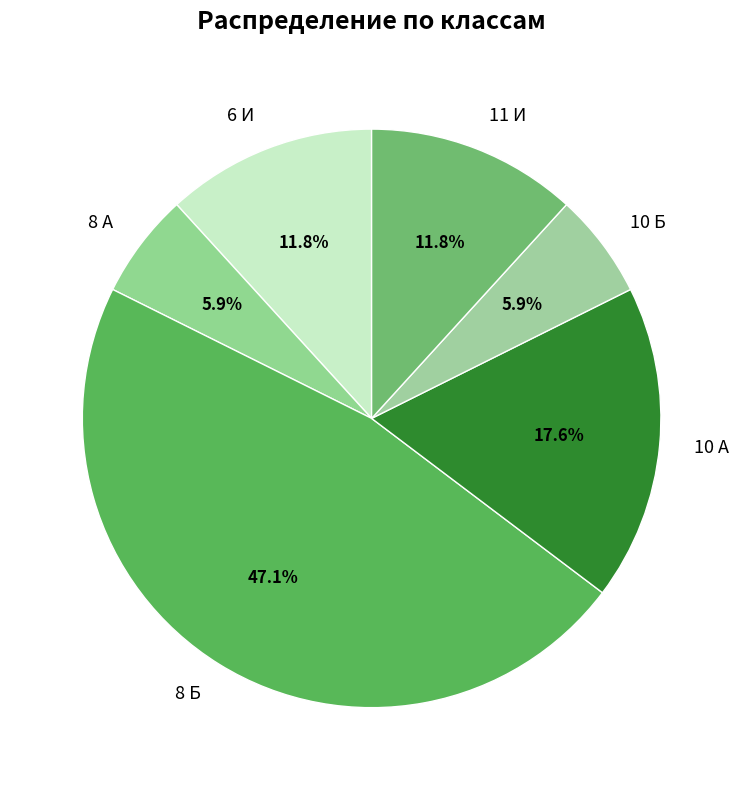

What percentage is NOT represented by 8 Б?

52.9%